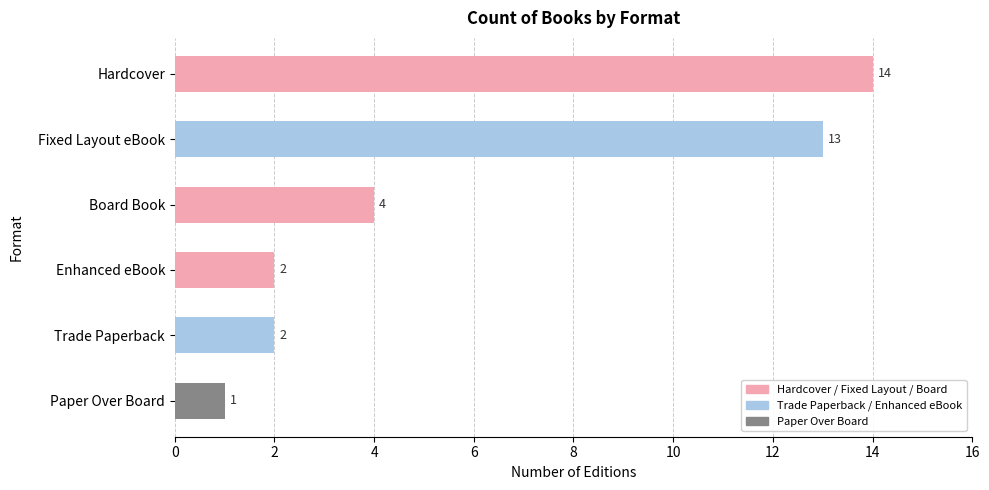

Where is the data nearest to the value 7?

Board Book